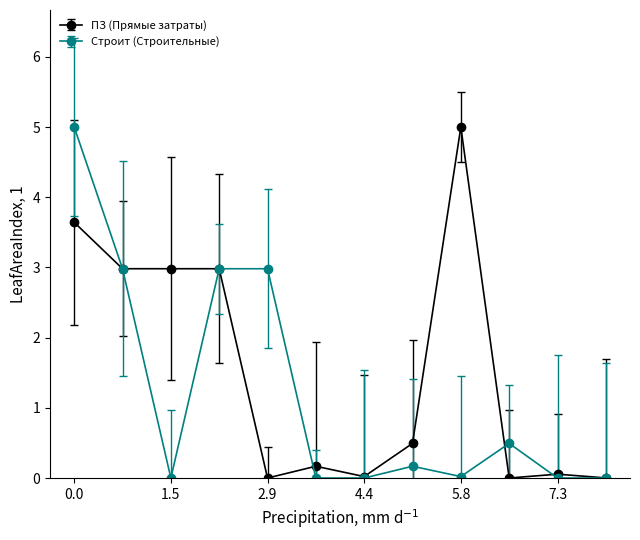

What is the sum of all ПЗ (Прямые затраты) values?

18.3